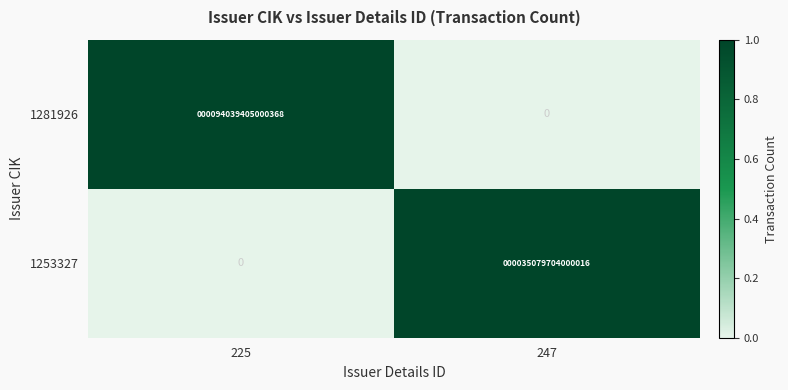

At which category does the chart reach its peak across all series?

225